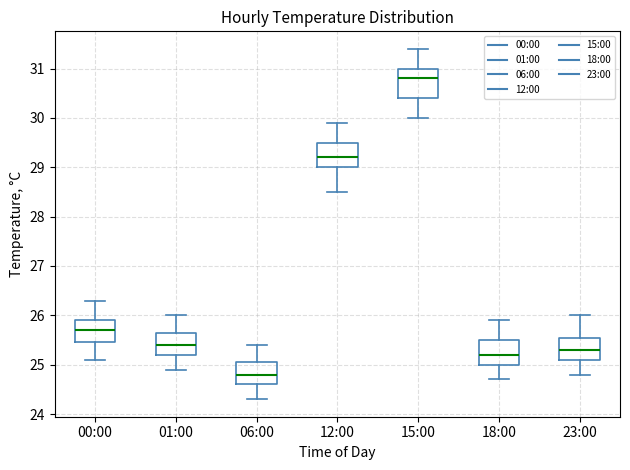

Which box is the tallest, from its lower edge to its upper edge?

15:00